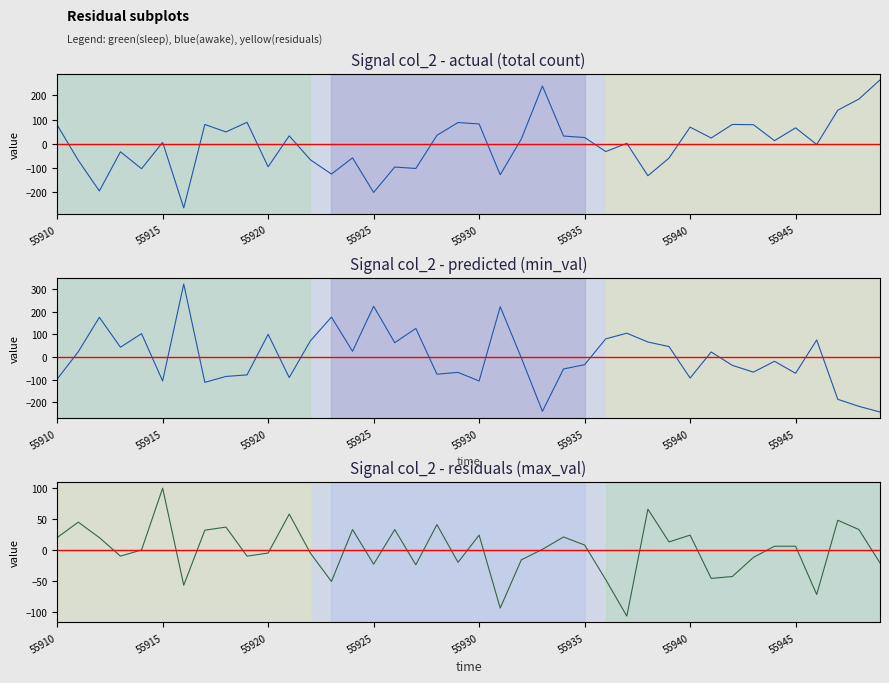

List the series in order of their peak value, lowest first.

col_518 (max_val), col_515 (total), col_517 (min_val)